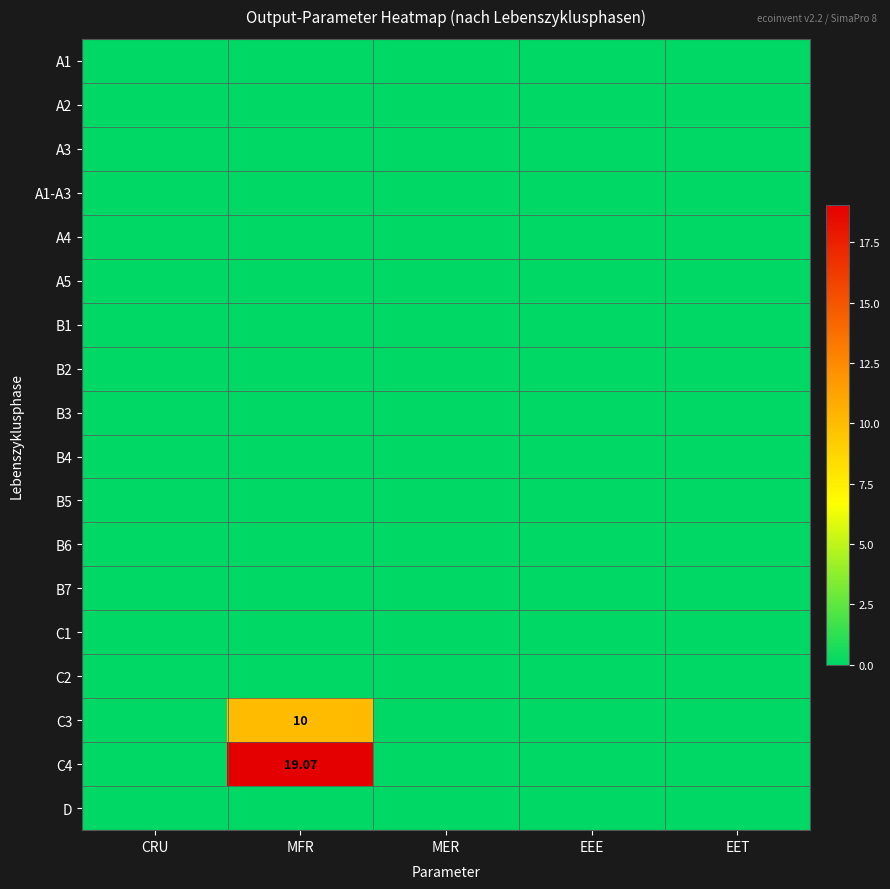

At MER, list the series in order from smallest to largest.

A1, A2, A3, A1-A3, A4, A5, B1, B2, B3, B4, B5, B6, B7, C1, C2, C3, C4, D